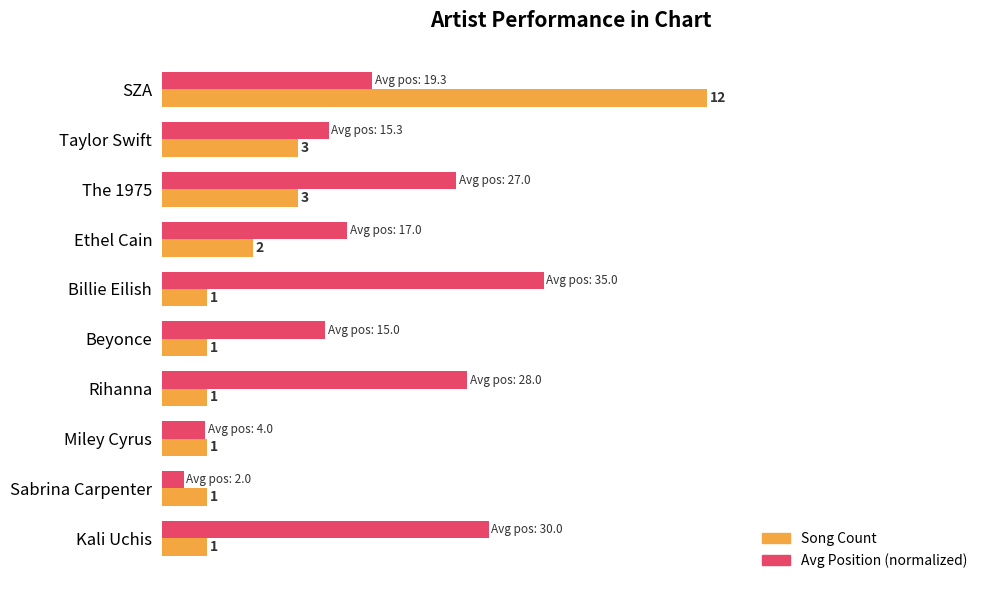

Is the value of Avg Position (normalized) at The 1975 greater than the value of Song Count at Ethel Cain?

Yes